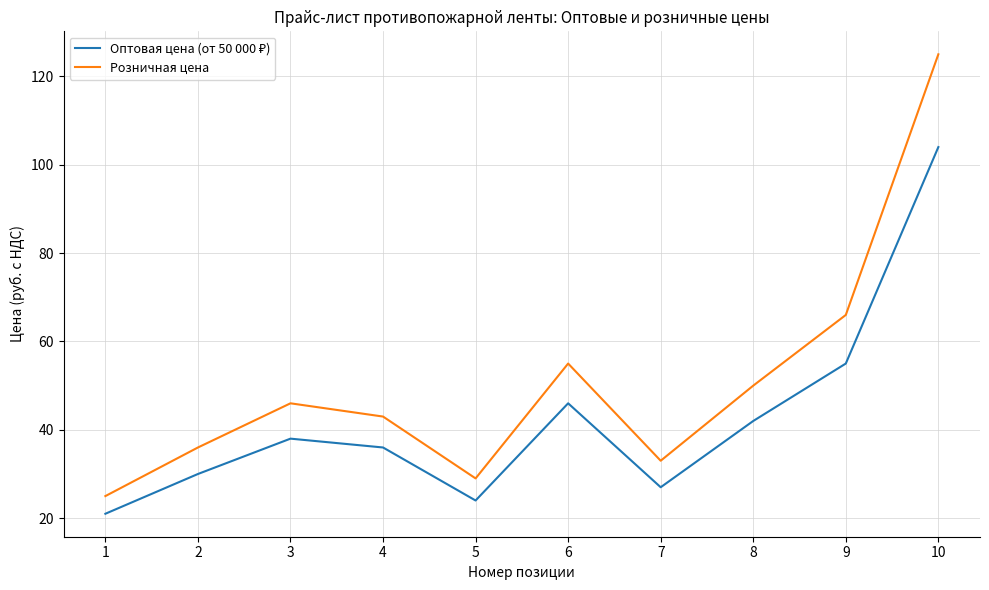

What is the difference between the Розничная цена values at 3 and 5?

17